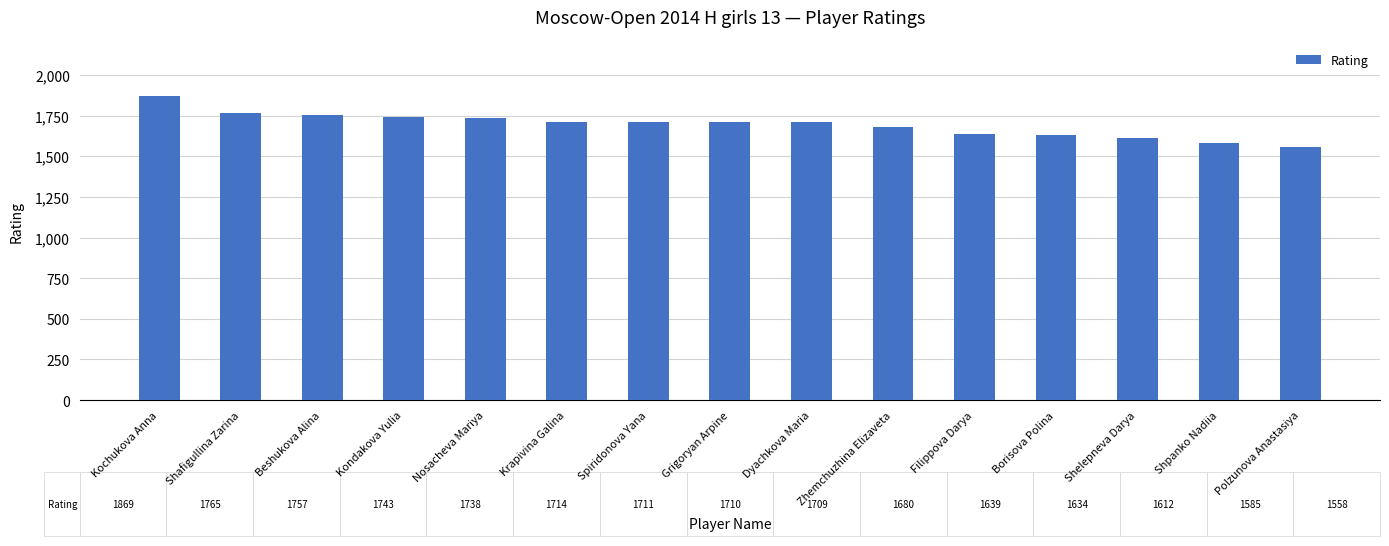

What position from the left is Nosacheva Mariya?

5